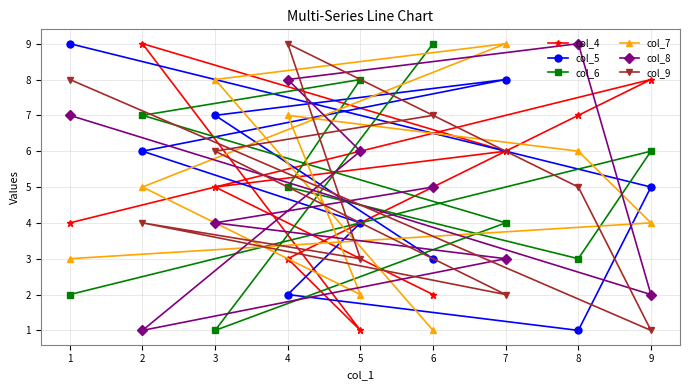

Is the value of col_8 at 8 greater than the value of col_5 at 6?

Yes